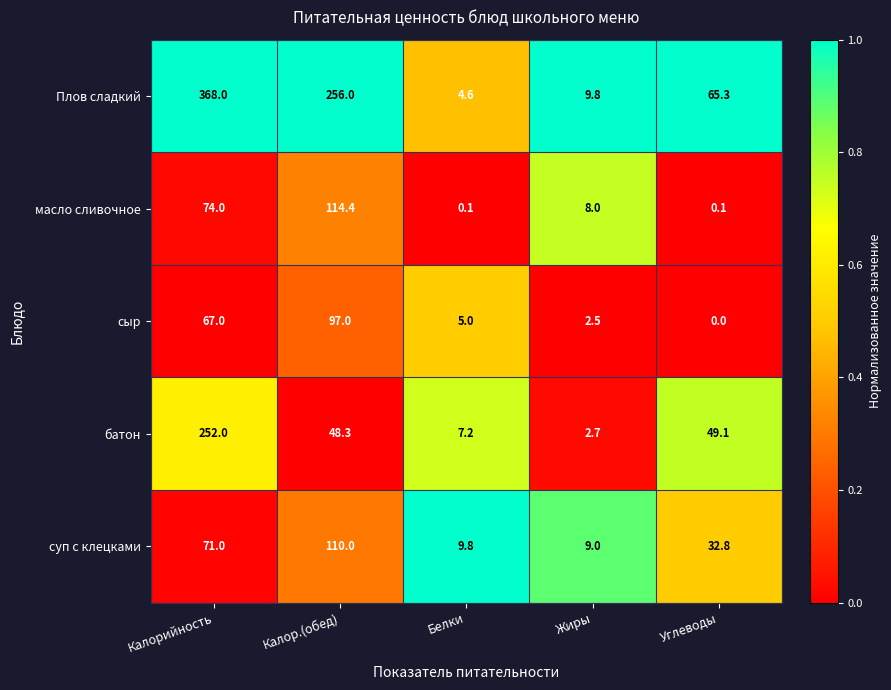

How many series are shown in this chart?

5